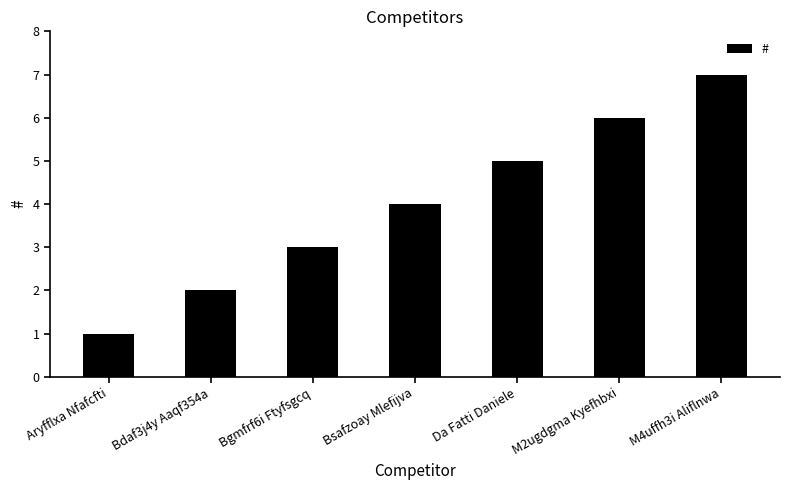

What is the difference between the second highest and second lowest values?

4